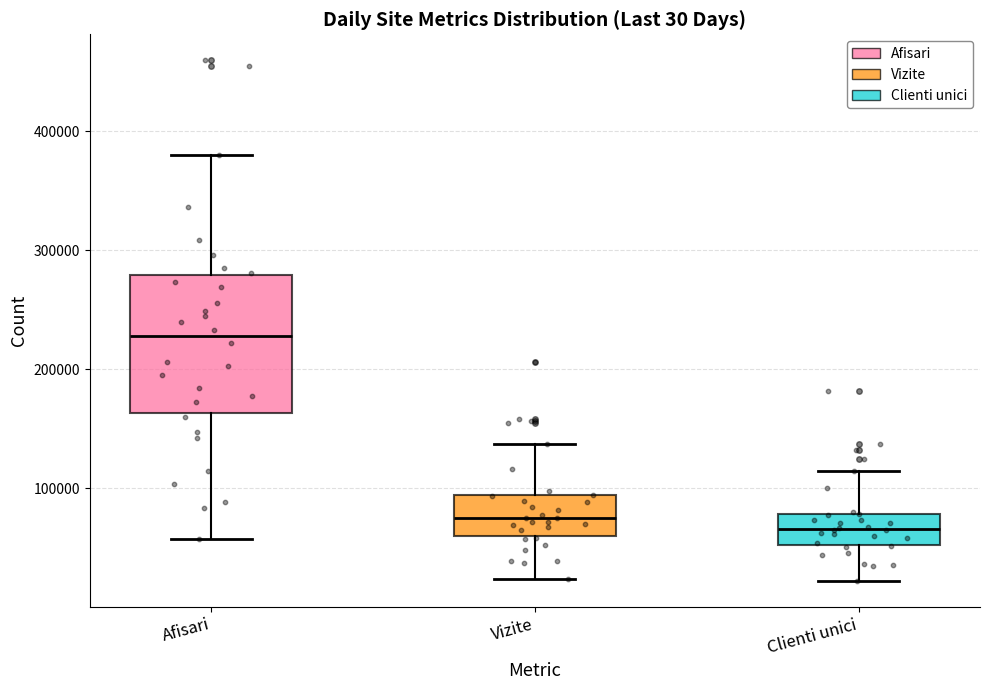

Comparing the boxes themselves (not the whiskers), which one is the tallest?

Afisari